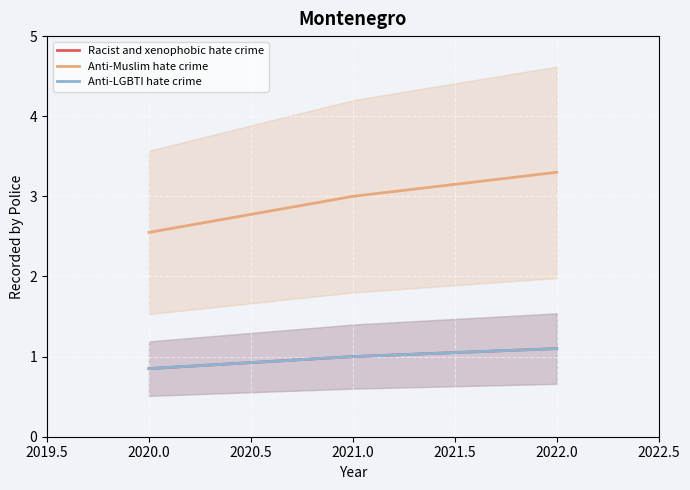

Reading left to right, transcribe all the data shown in this chart.

Racist and xenophobic hate crime: 0.8	1.0	1.1
Anti-Muslim hate crime: 2.5	3.0	3.3
Anti-LGBTI hate crime: 0.8	1.0	1.1